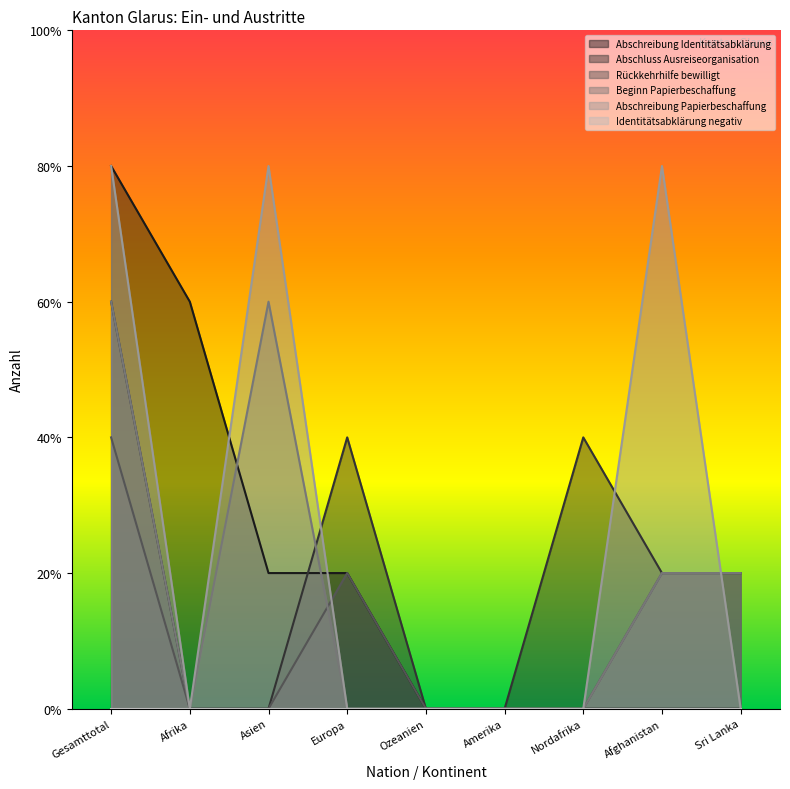

Reading left to right, list all the values displayed in this chart.

Abschreibung Identitätsabklärung: Gesamttotal=4	Afrika=3	Asien=1	Europa=1	Ozeanien=0	Amerika=0	Nordafrika=0	Afghanistan=0	Sri Lanka=0
Abschluss Ausreiseorganisation: Gesamttotal=3	Afrika=0	Asien=0	Europa=2	Ozeanien=0	Amerika=0	Nordafrika=2	Afghanistan=1	Sri Lanka=1
Rückkehrhilfe bewilligt: Gesamttotal=2	Afrika=0	Asien=0	Europa=1	Ozeanien=0	Amerika=0	Nordafrika=0	Afghanistan=1	Sri Lanka=1
Beginn Papierbeschaffung: Gesamttotal=3	Afrika=0	Asien=3	Europa=0	Ozeanien=0	Amerika=0	Nordafrika=0	Afghanistan=1	Sri Lanka=1
Abschreibung Papierbeschaffung: Gesamttotal=4	Afrika=0	Asien=4	Europa=0	Ozeanien=0	Amerika=0	Nordafrika=0	Afghanistan=4	Sri Lanka=0